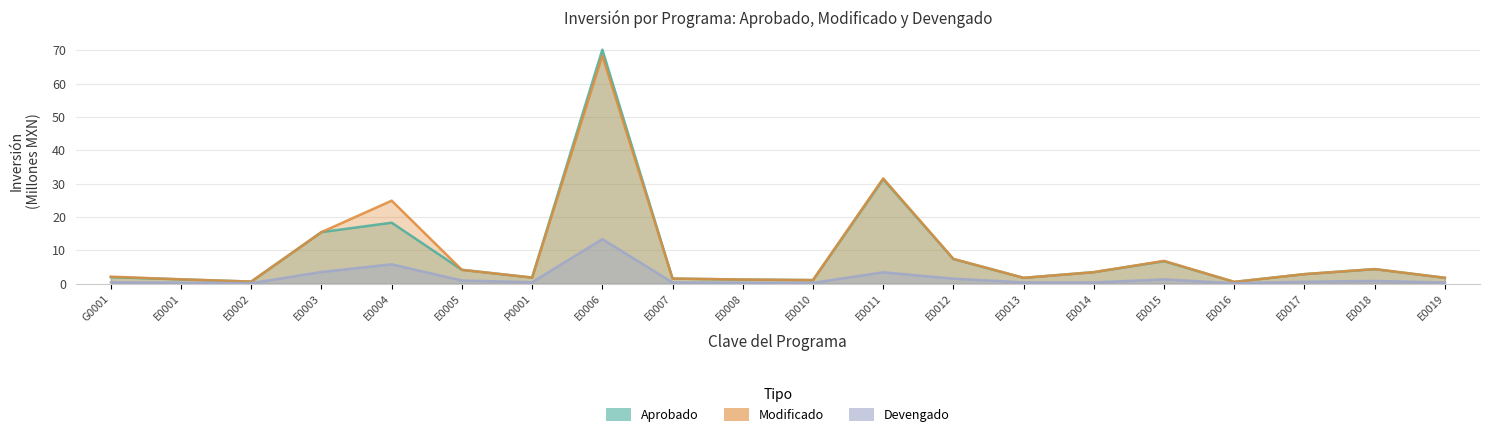

Is it true that Modificado equals 2.6 at E0019?

False